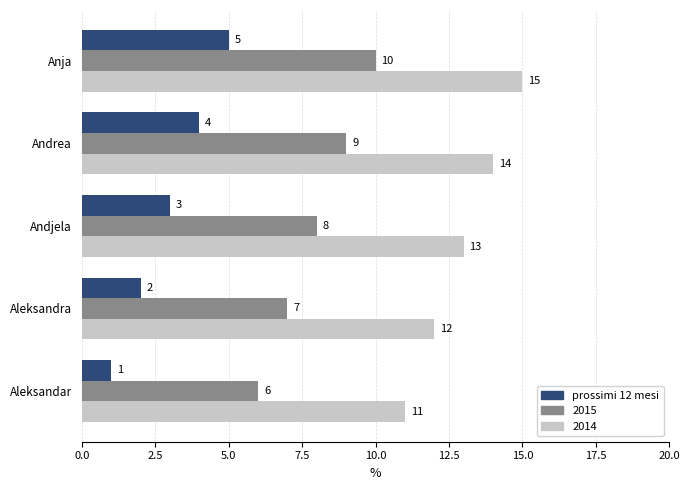

Is the value of 2014 at Andjela greater than the value of 2015 at Andjela?

Yes